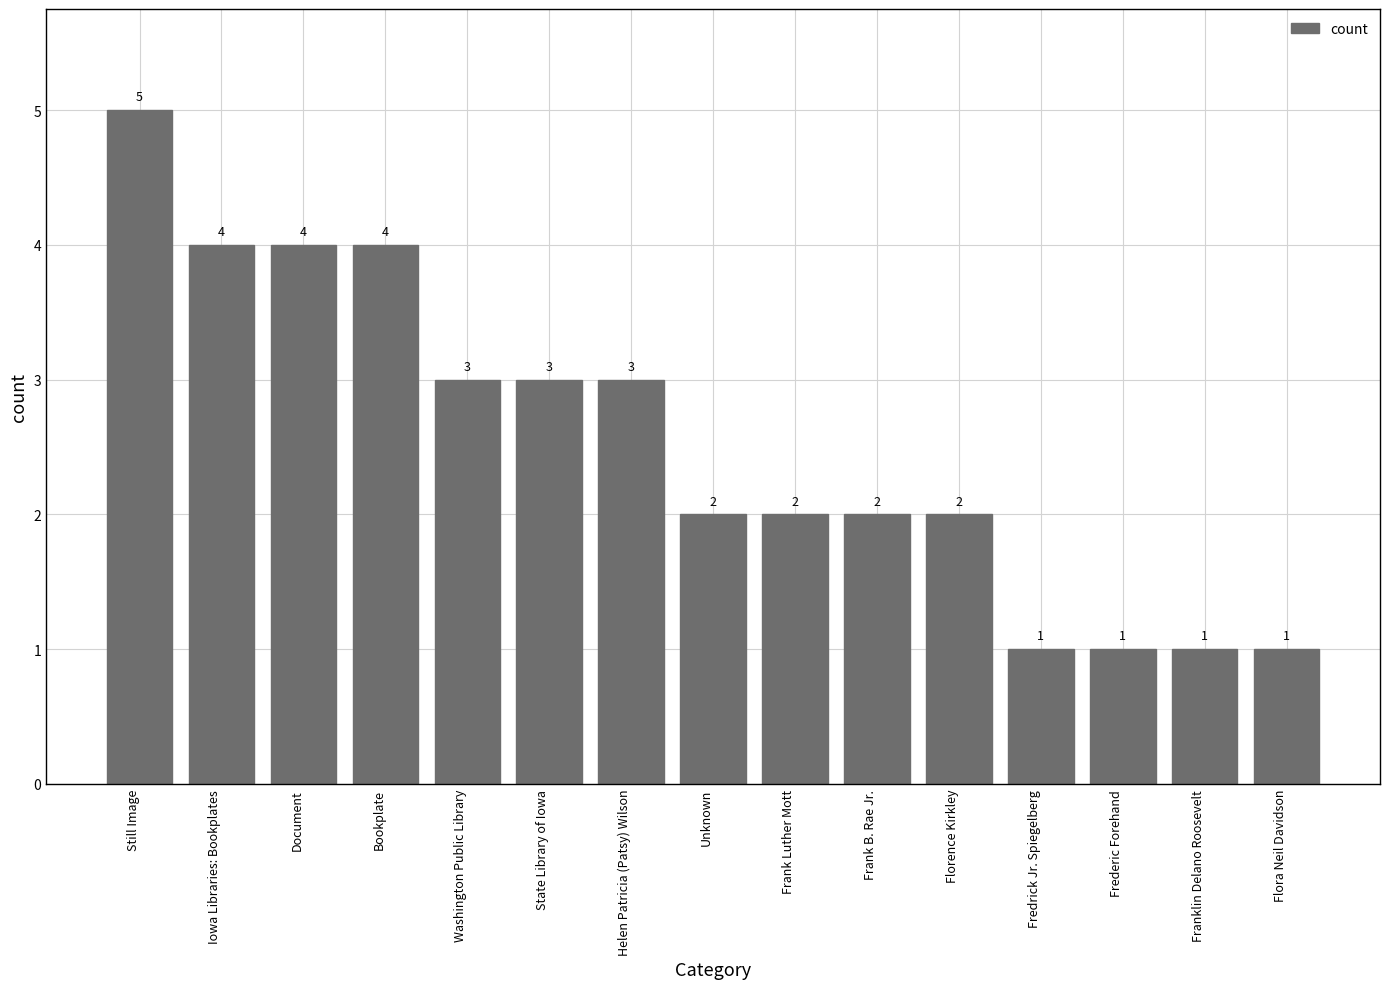

How many bars are there in total?

15